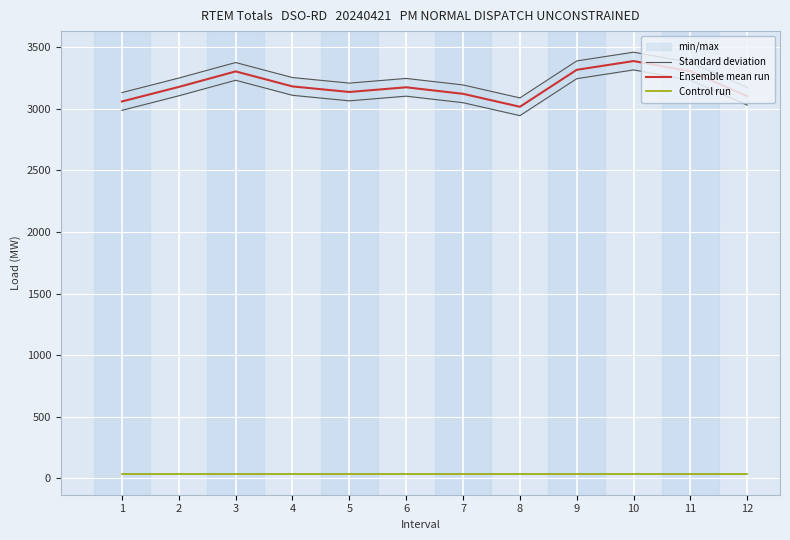

Rank the series by their maximum value, from highest to lowest.

Standard deviation, Ensemble mean run, Control run